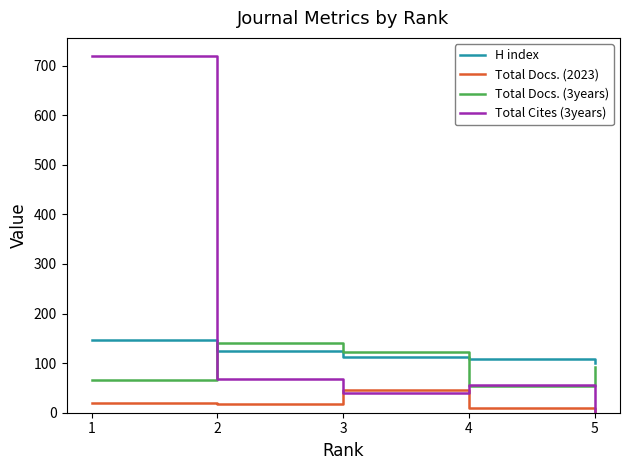

What is the maximum value shown in the chart?

720